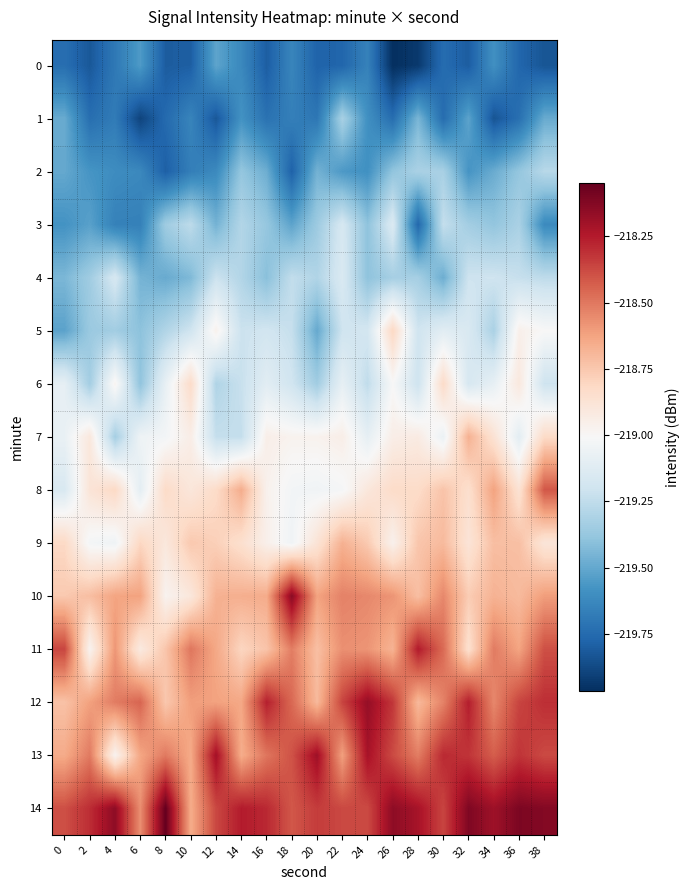

Count the number of data series in this chart.

15